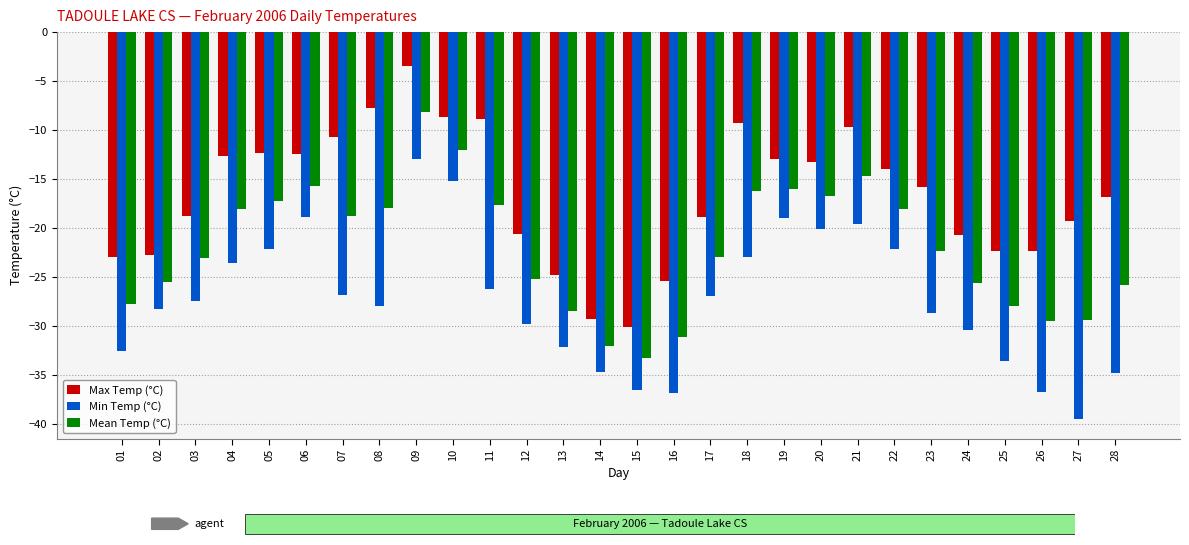

Which series has the largest total across all categories?

Max Temp (°C)